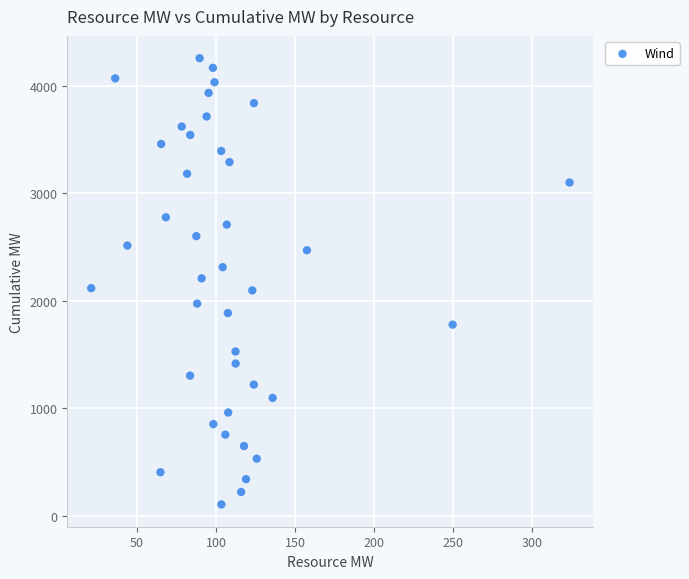

What is the range of Y values (max minus min)?

4152.5